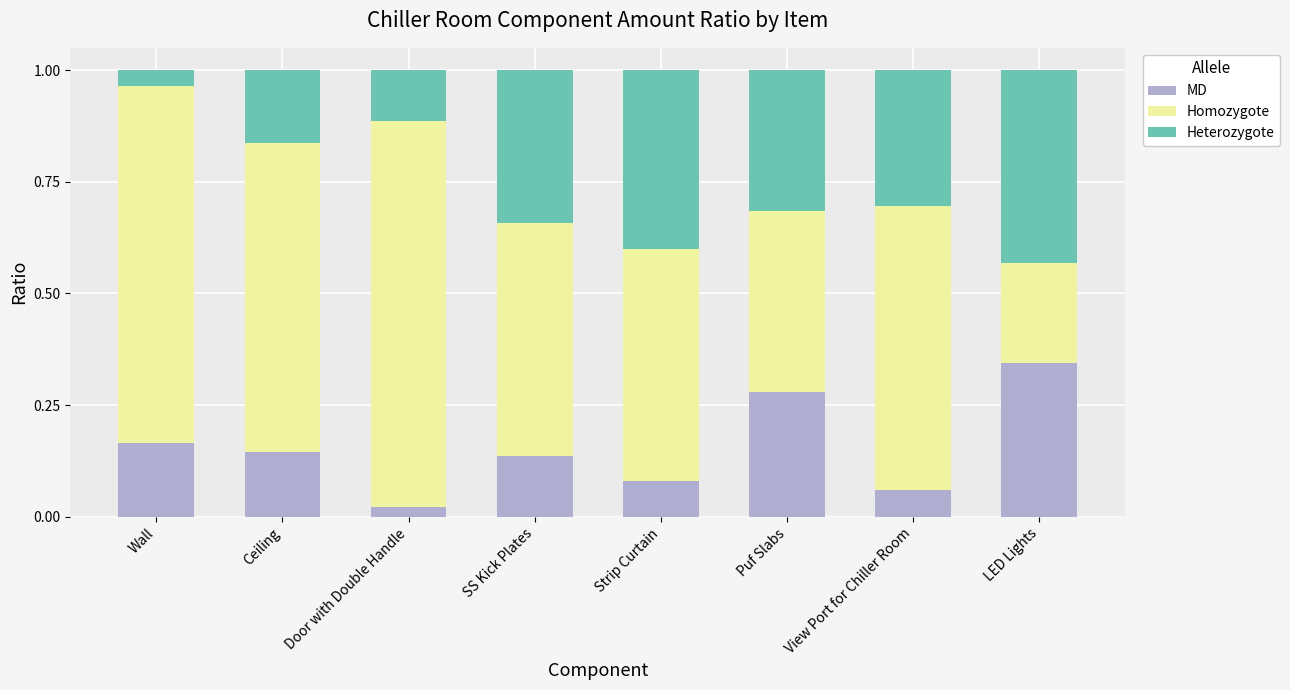

Does the chart contain stacked bars?

Yes